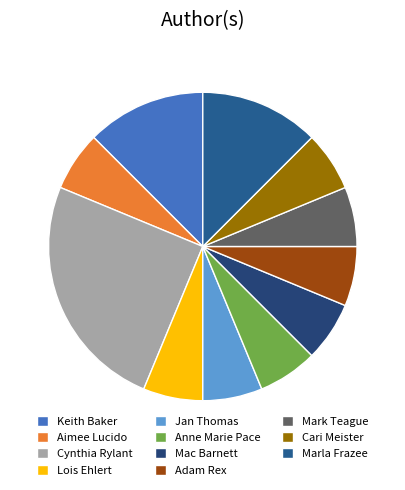

Which has a higher value, Aimee Lucido or Marla Frazee?

Marla Frazee